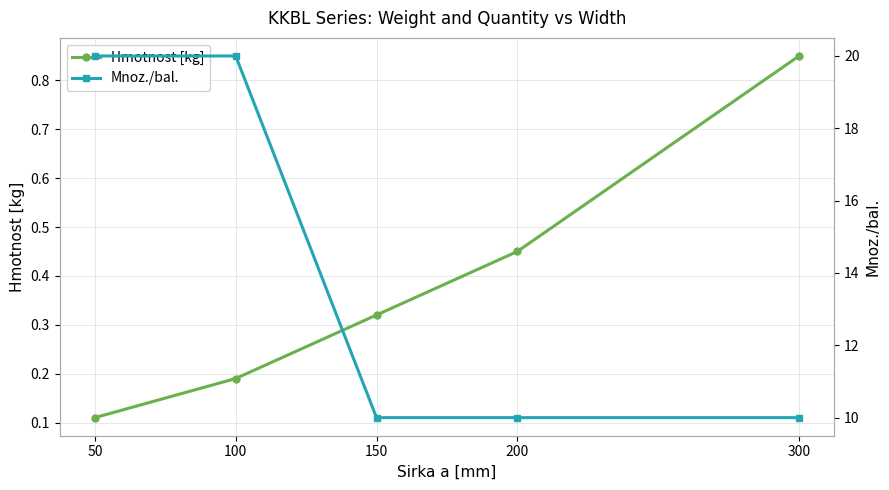

What is the highest value of the Mnoz./bal. series?

20.0